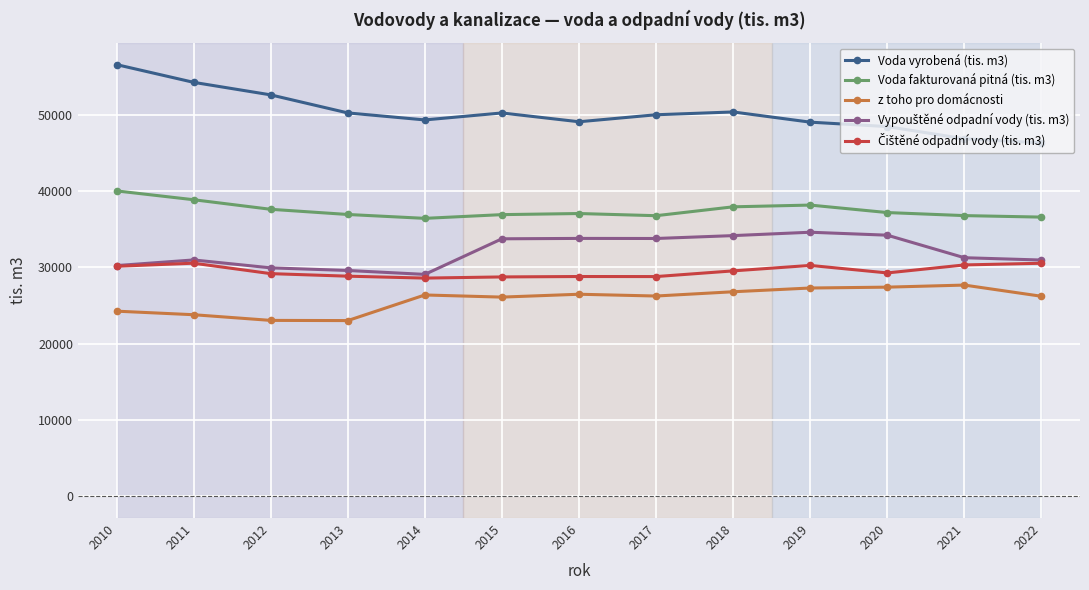

True or false: Voda vyrobená (tis. m3) has more than 1 points higher than both neighbors.

True